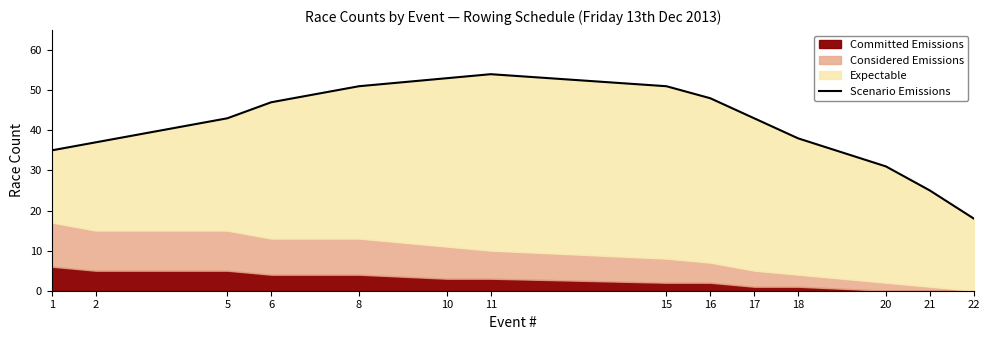

What value does the data have at 17?

43